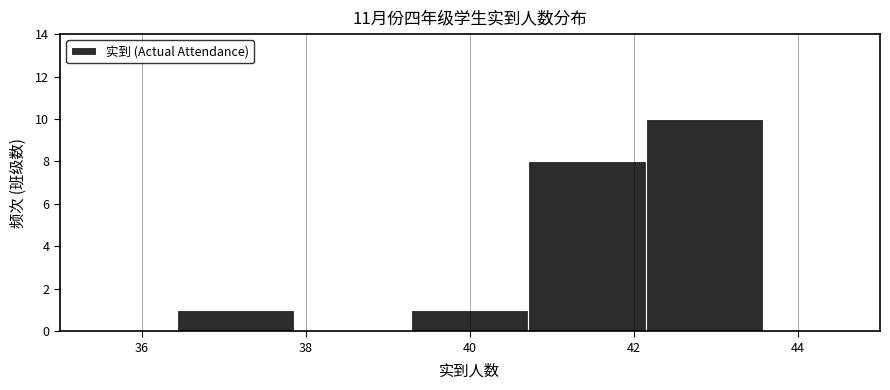

Reading left to right, transcribe this chart: for each bar, give the range it covers on the x-axis and its height. Neither the bar edges nor the heights are printed on the chart, so give them approximately, as read against the axes.

35.0 to 36.4: 0
36.4 to 37.8: 1
37.8 to 39.2: 0
39.2 to 40.8: 1
40.8 to 42.2: 8
42.2 to 43.6: 10
43.6 to 45.0: 0